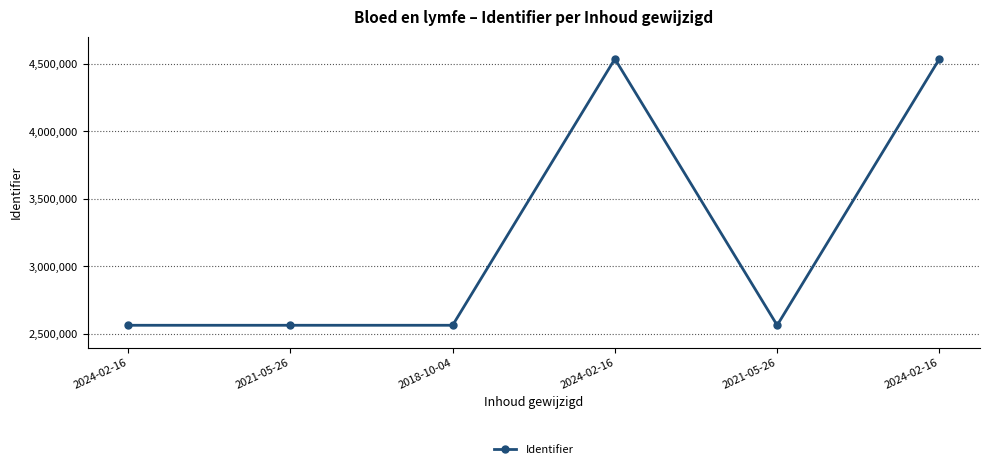

List the labels in order of value, smallest first.

2024-02-16, 2021-05-26, 2018-10-04, 2021-05-26, 2024-02-16, 2024-02-16